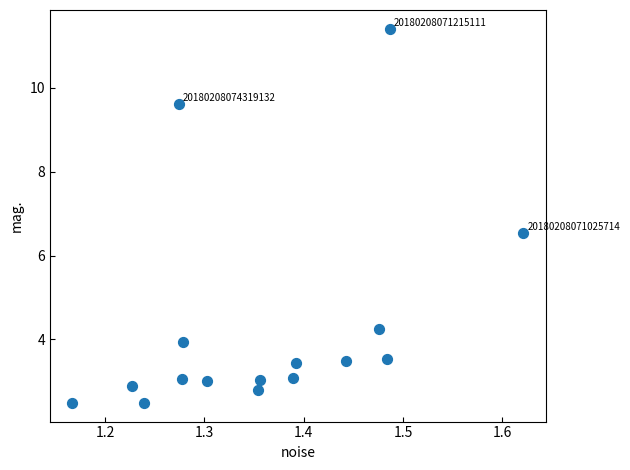

What Y value in the scatter plot is closest to 6?

6.5